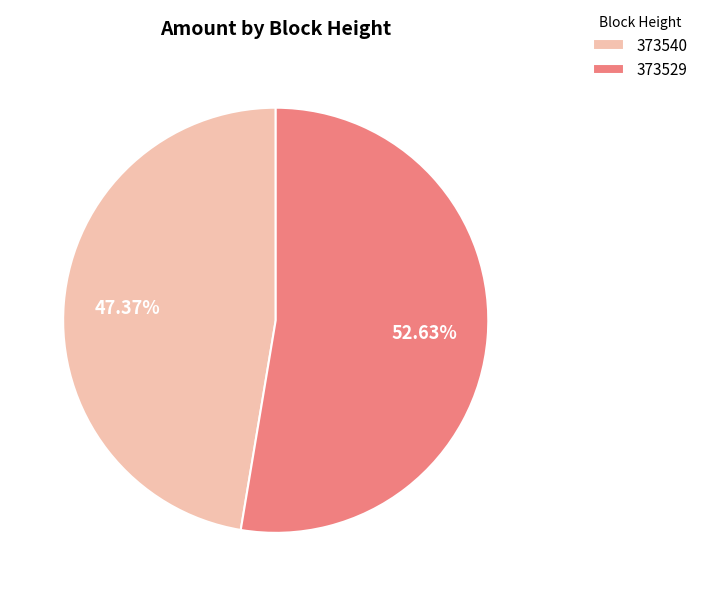

What portion of the pie excludes 373529?

47.4%